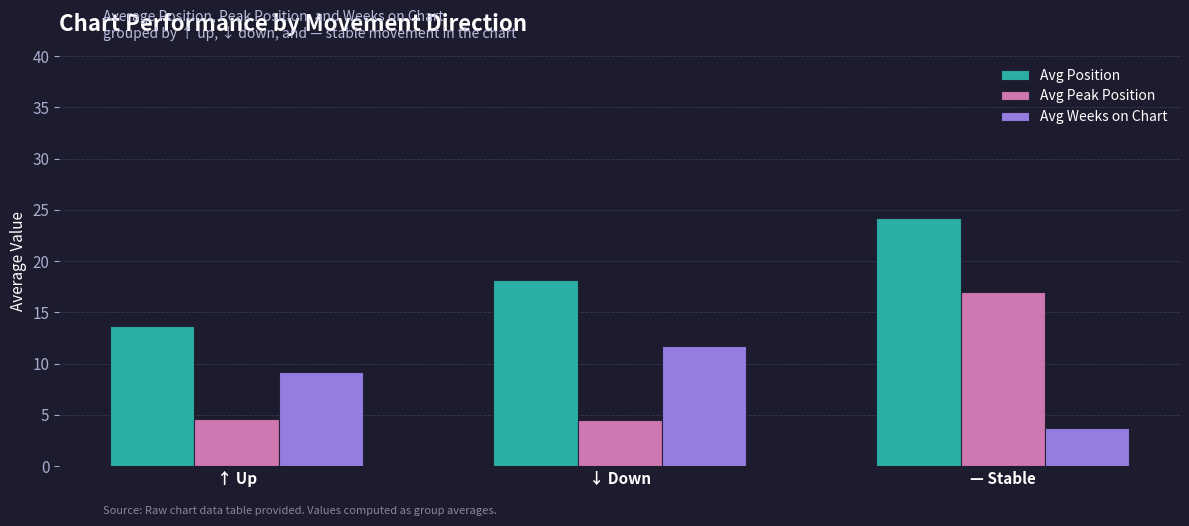

What is the difference between the highest and lowest values at — Stable?

20.5